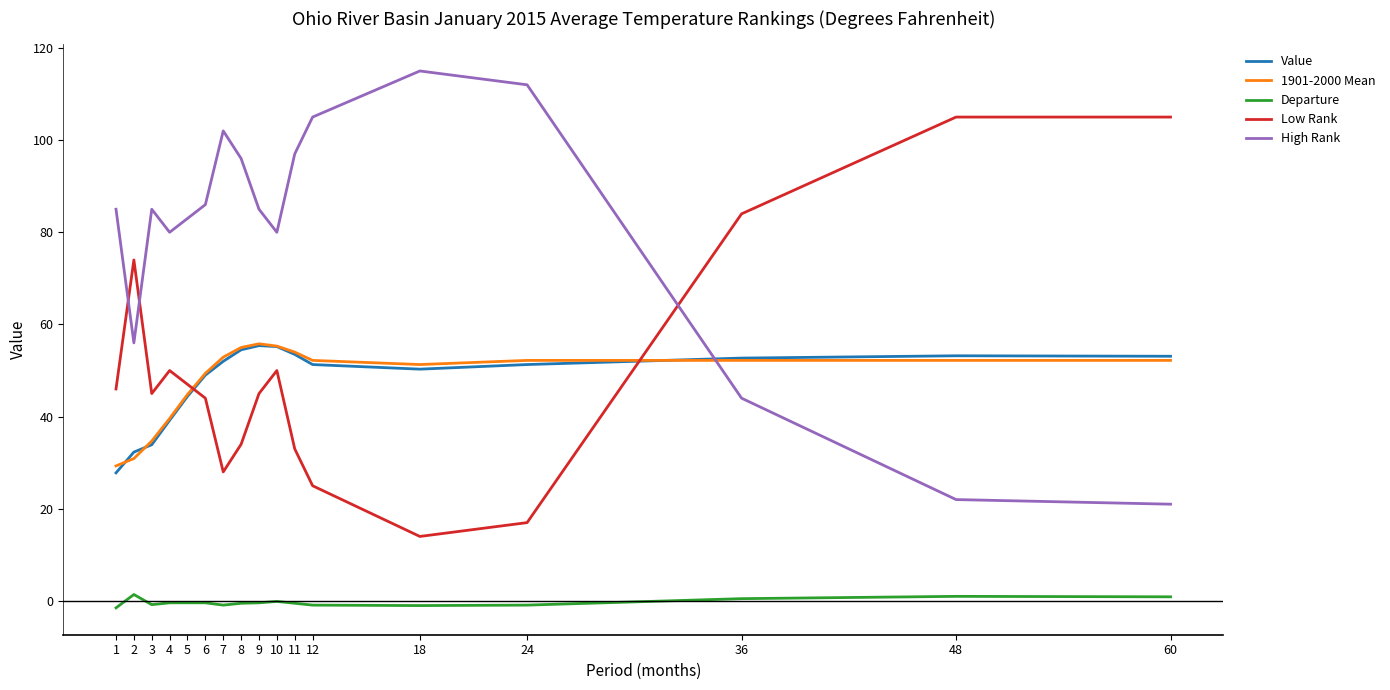

True or false: 1901-2000 Mean and Departure cross at least once.

False